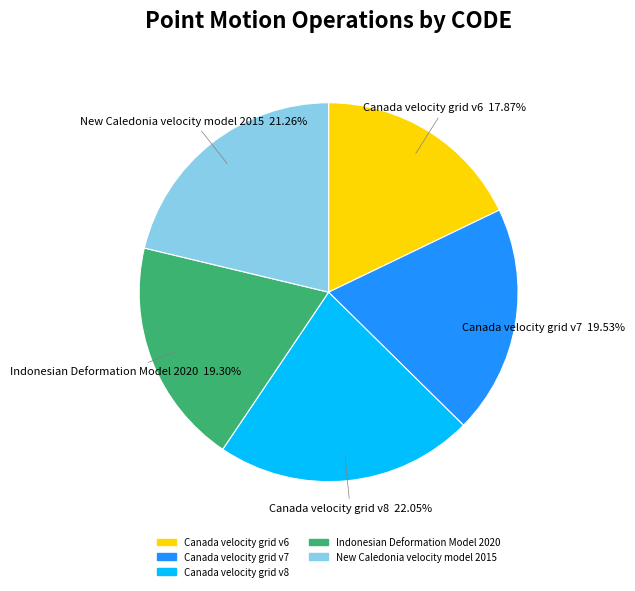

Is it true that Canada velocity grid v6 is 29% of the pie?

False